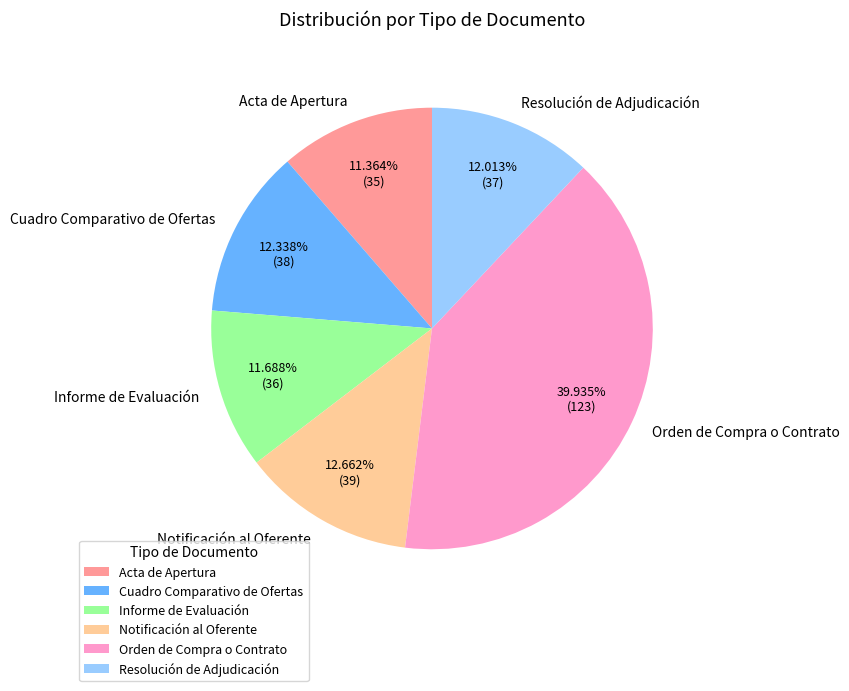

To the nearest percent, what portion does Informe de Evaluación represent?

12%